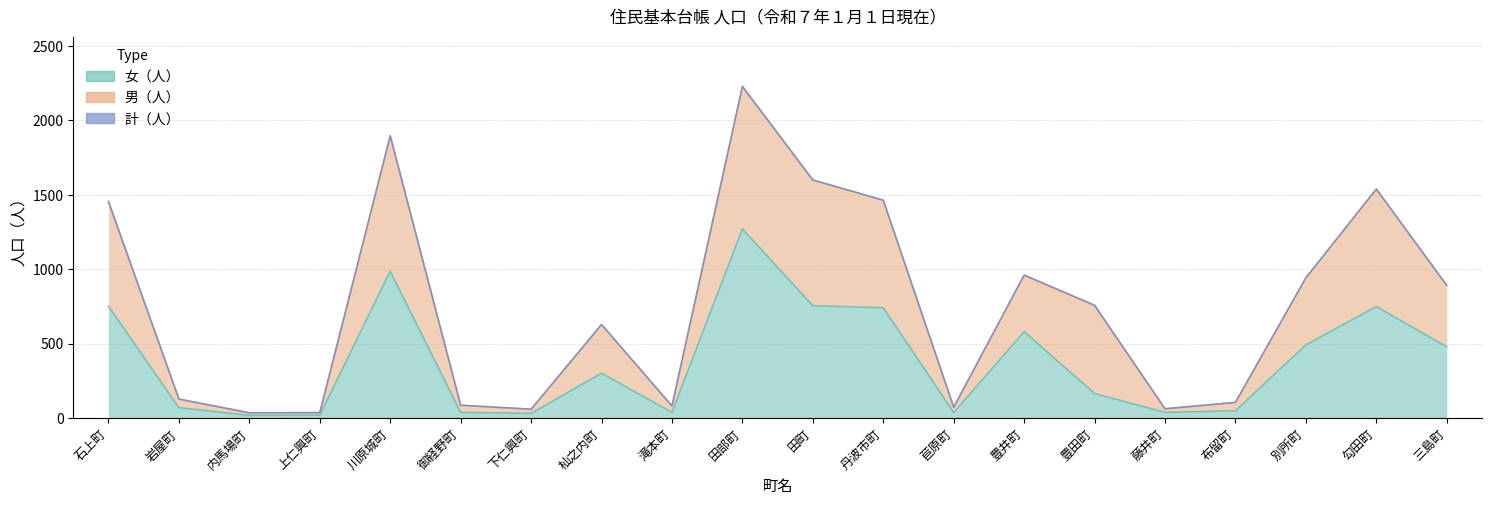

Is the value of 男（人） at 内馬場町 greater than the value of 女（人） at 別所町?

No